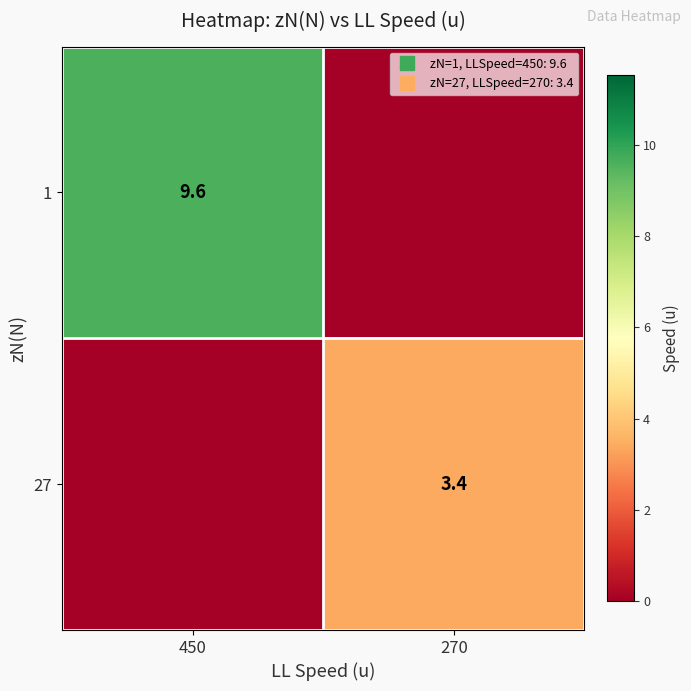

How many values in the 1 series are below 9?

1